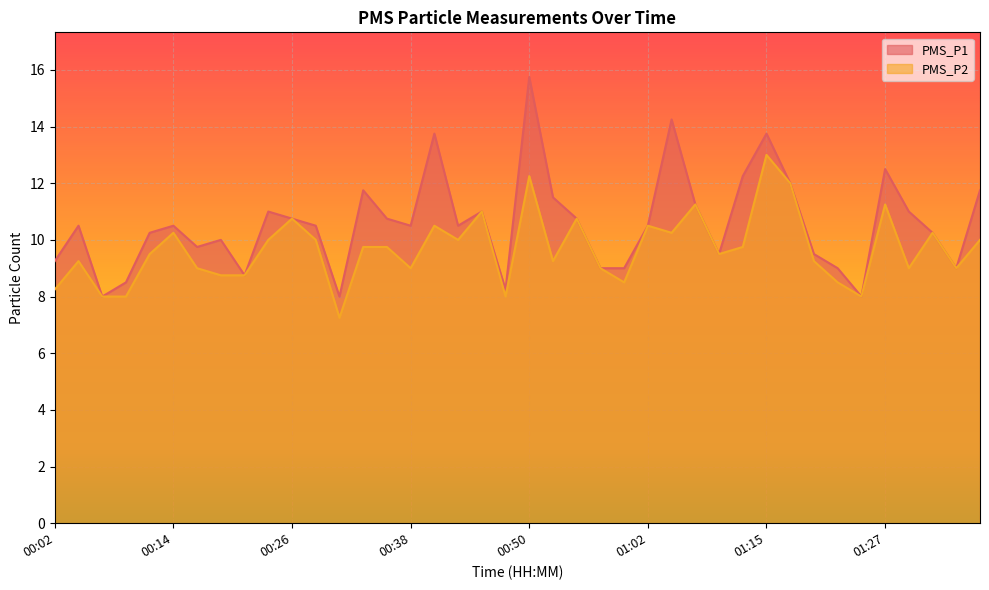

In PMS_P2, how many points are higher than both neighbors (excluding endpoints)?

12